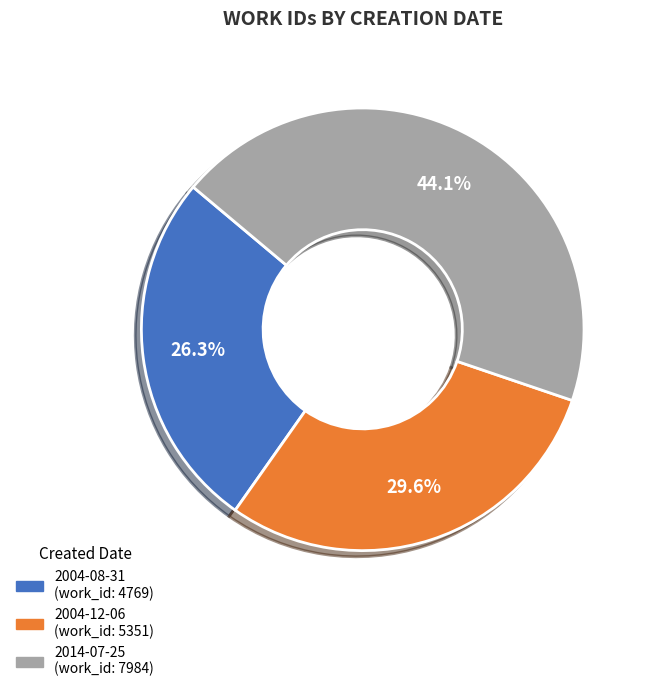

True or false: 2004-12-06 accounts for 42% of the total.

False